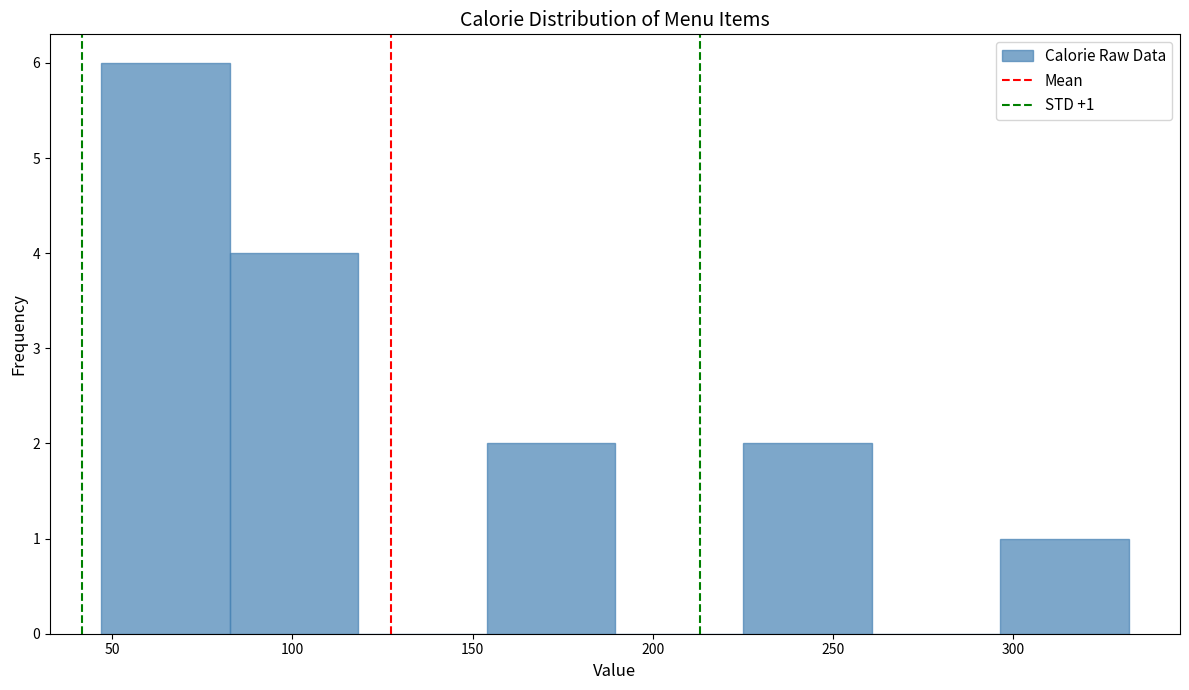

Over which range of the x-axis is the bar tallest?

45 to 85